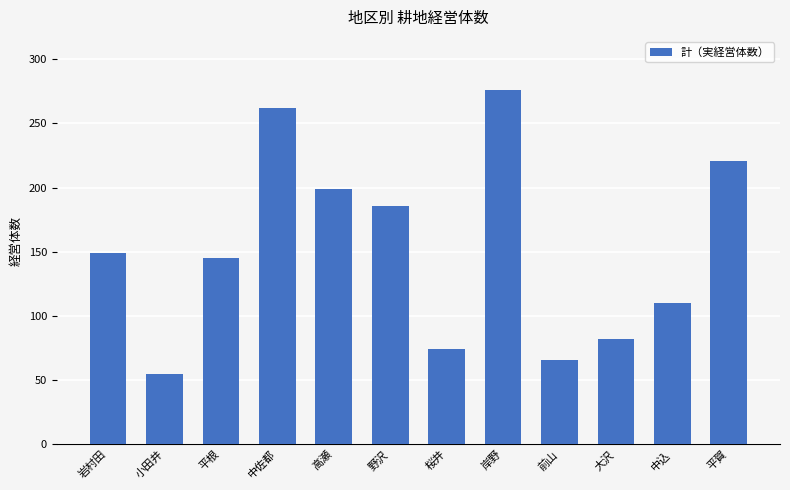

Rank the categories by value from lowest to highest.

小田井, 前山, 桜井, 大沢, 中込, 平根, 岩村田, 野沢, 高瀬, 平賀, 中佐都, 岸野